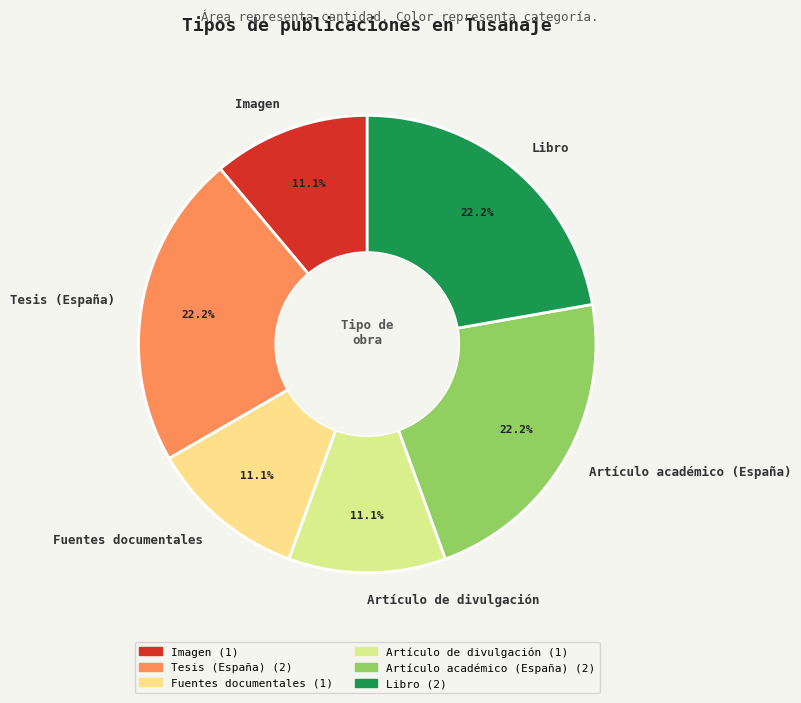

Approximately how many times larger is the value at Tesis (España) compared to Artículo de divulgación?

2.0